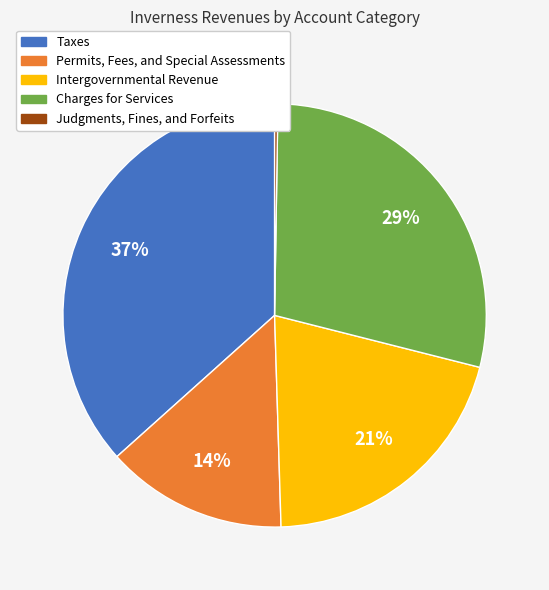

To the nearest percent, what portion does Charges for Services represent?

29%